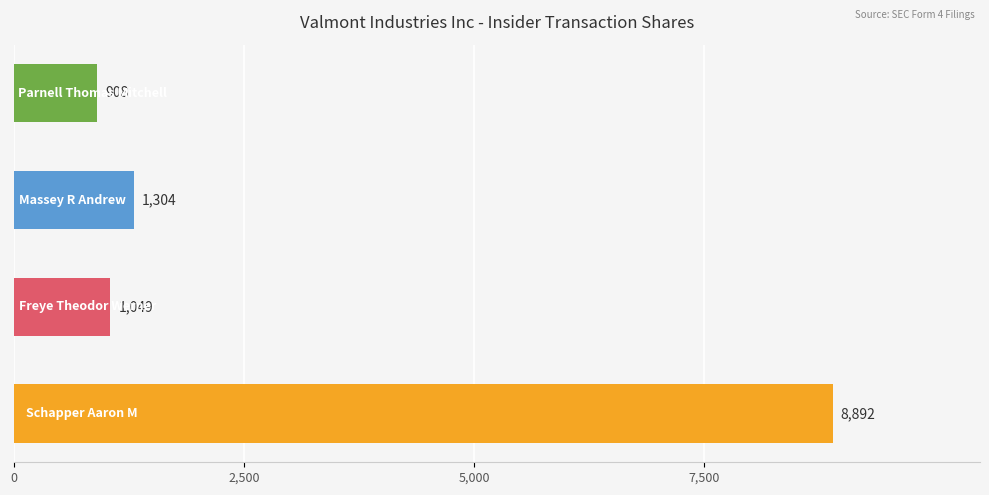

Reading top to bottom, list all the values displayed in this chart.

908	1304	1049	8892